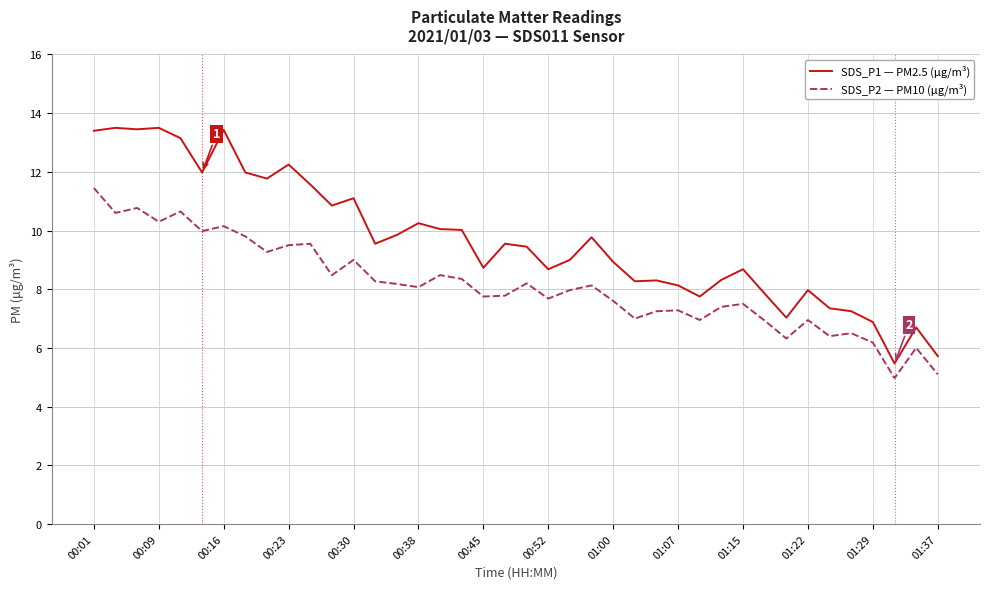

Which series has the largest range (max minus min)?

SDS_P1 — PM2.5 (μg/m³)